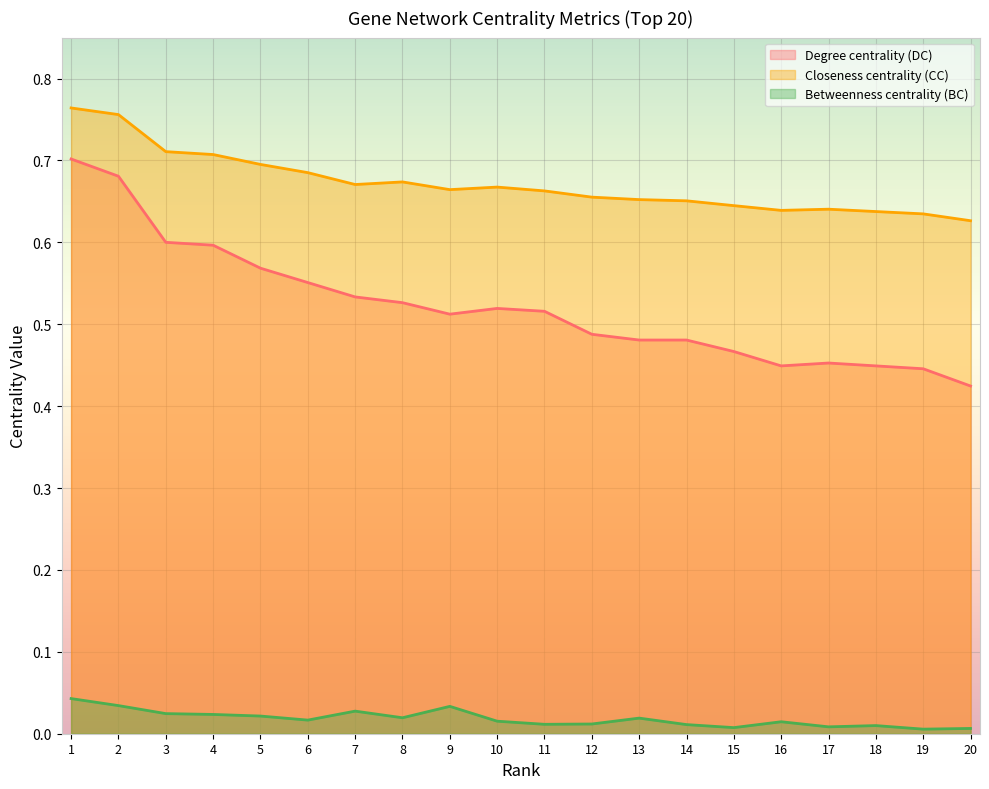

What is the difference between the maximum and minimum values in the Degree centrality (DC) series?

0.3